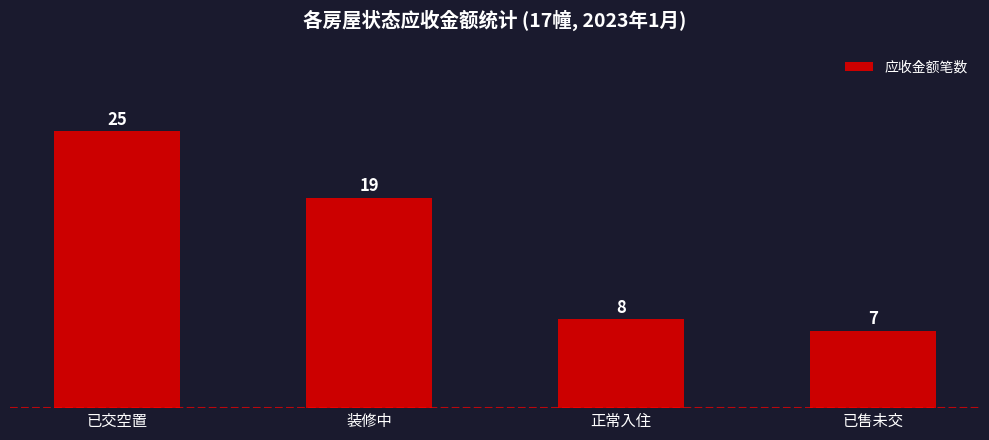

What is the difference between the second highest and minimum values?

12